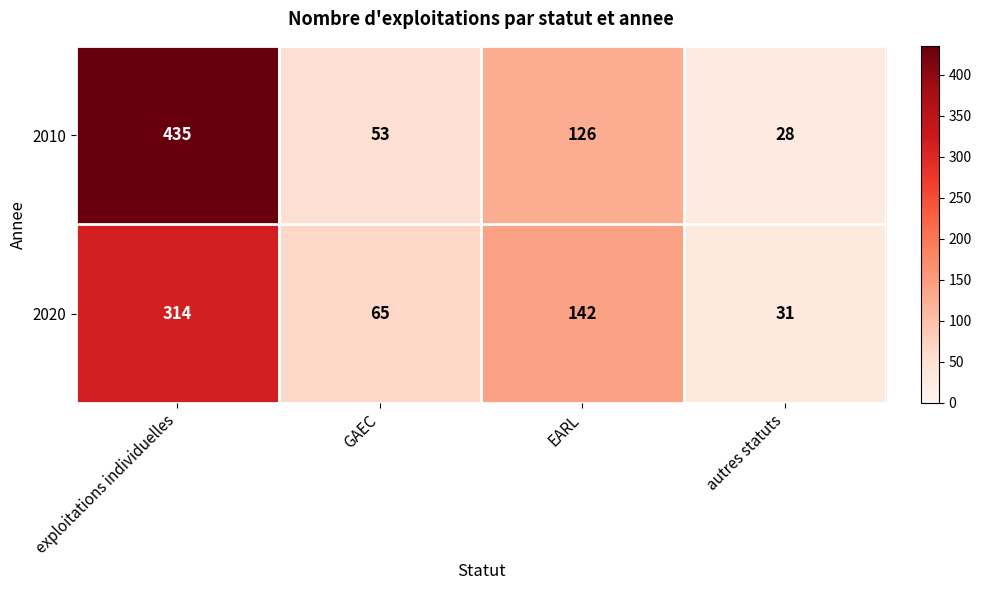

Reading left to right, transcribe all the data shown in this chart.

2010: 435	53	126	28
2020: 314	65	142	31